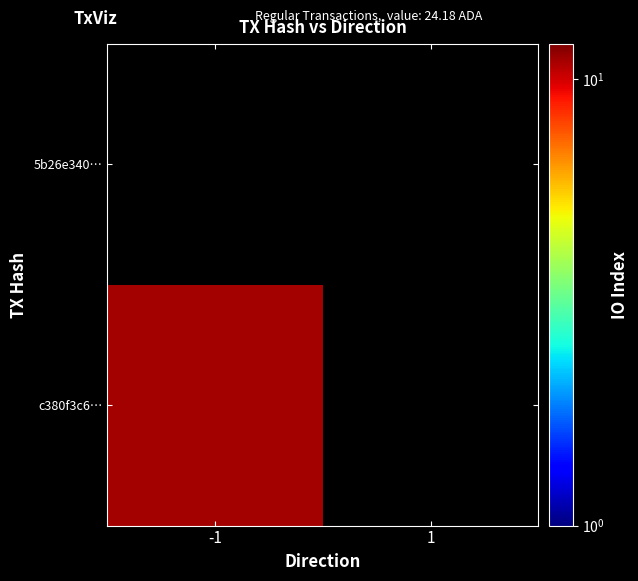

What is the maximum value for c380f3c6…?

11.0